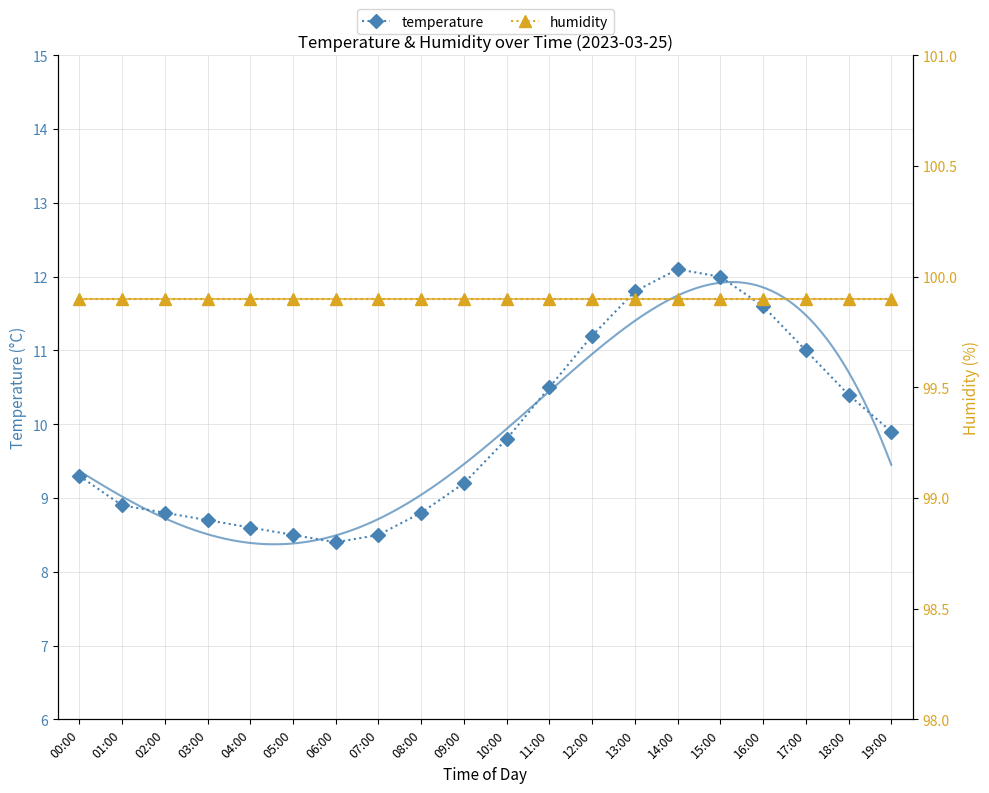

Reading left to right, list all the values displayed in this chart.

temperature: 9.3	8.9	8.8	8.7	8.6	8.5	8.4	8.5	8.8	9.2	9.8	10.5	11.2	11.8	12.1	12.0	11.6	11.0	10.4	9.9
humidity: 99.9	99.9	99.9	99.9	99.9	99.9	99.9	99.9	99.9	99.9	99.9	99.9	99.9	99.9	99.9	99.9	99.9	99.9	99.9	99.9